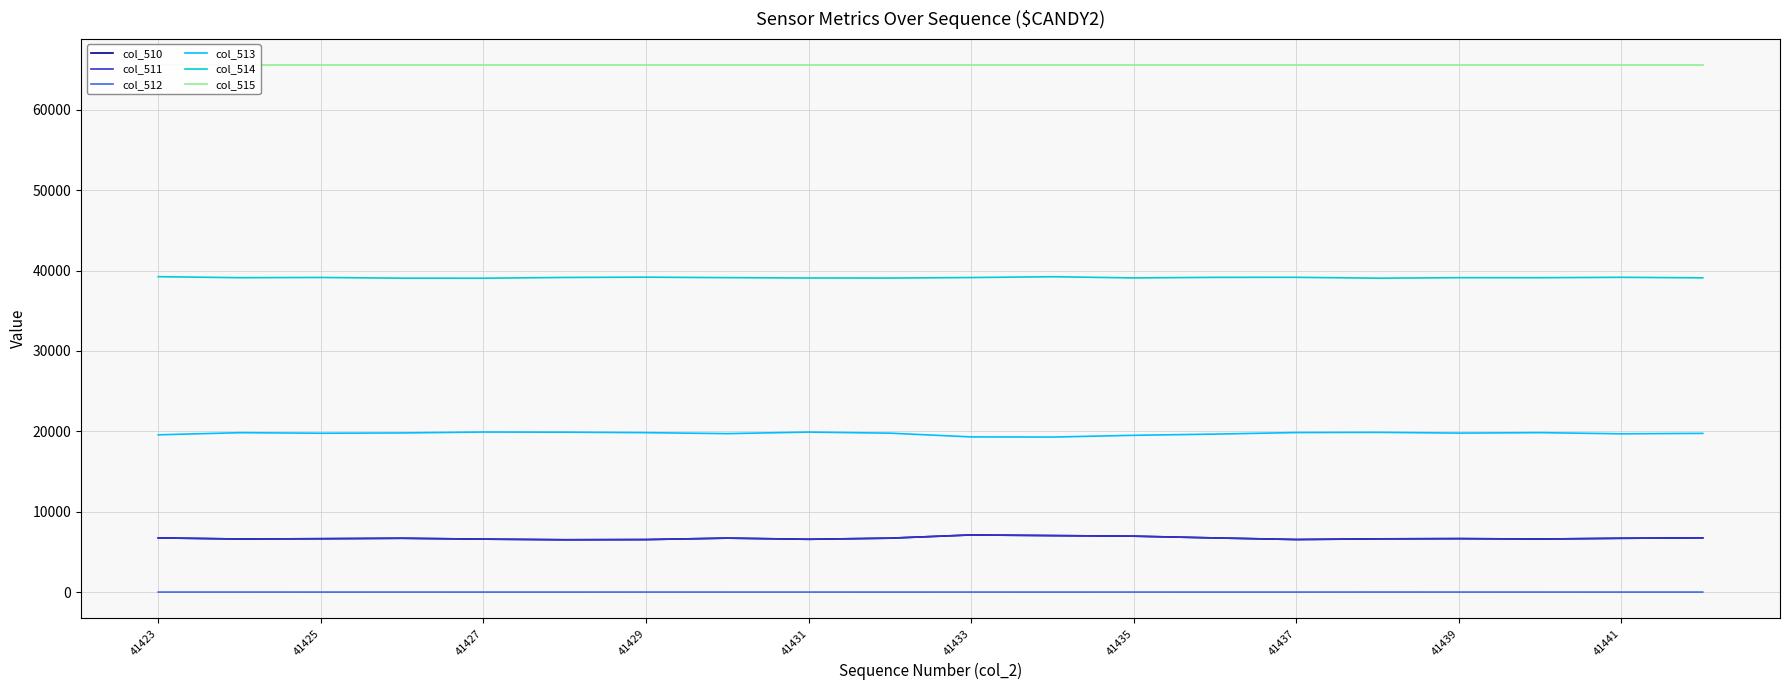

How many values in the col_511 series exceed 6692?

9